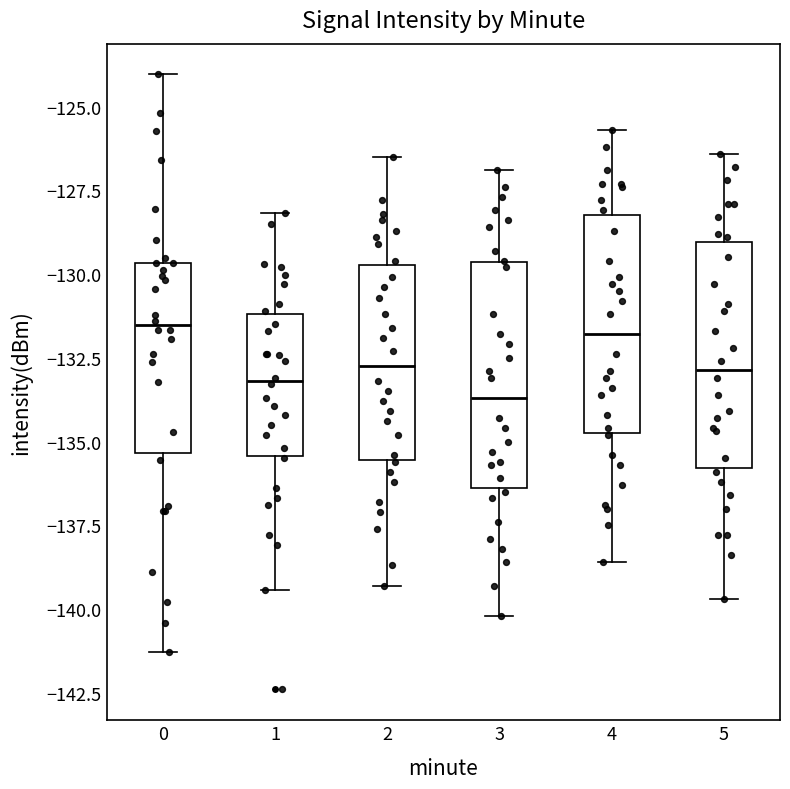

Where does the median line of the box at x = 4 sit on the y-axis? The values are not printed on the chart, so give them approximately, as read against the axis.

-132.0